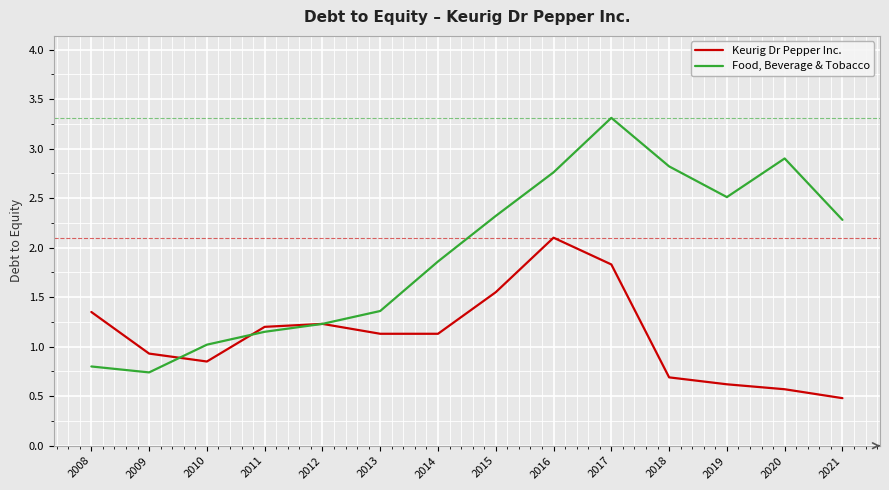

What is the difference between the second highest and second lowest values in the Food, Beverage & Tobacco series?

2.1